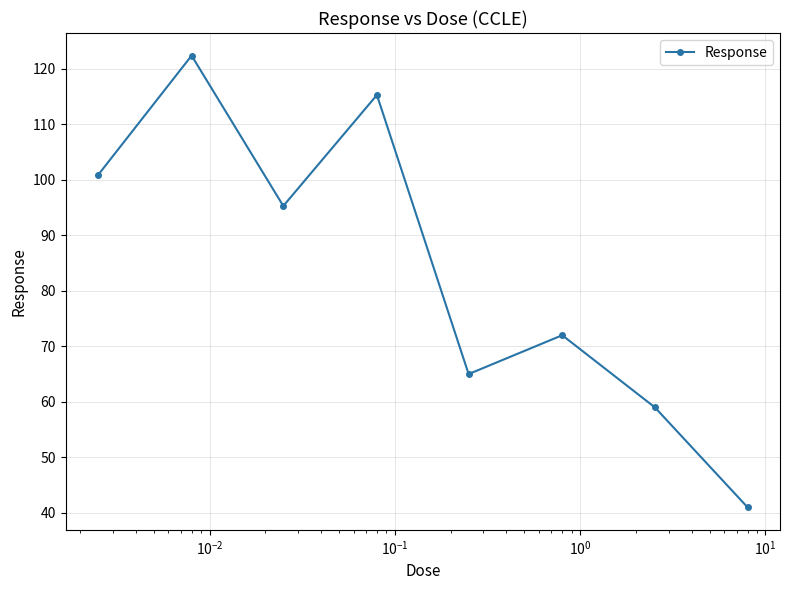

What is the smallest value displayed?

41.0